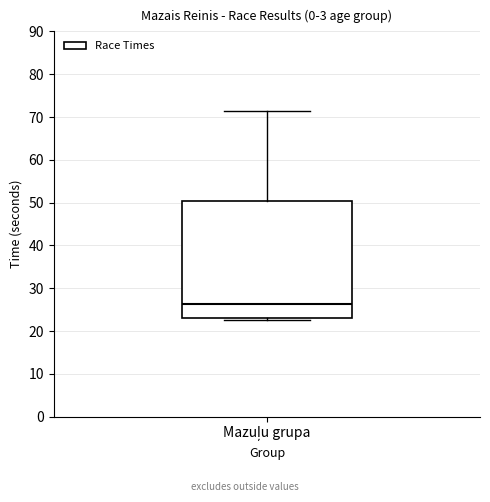

Where is the lower edge of the box for Mazuļu grupa on the y-axis? The values are not printed on the chart, so give them approximately, as read against the axis.

23